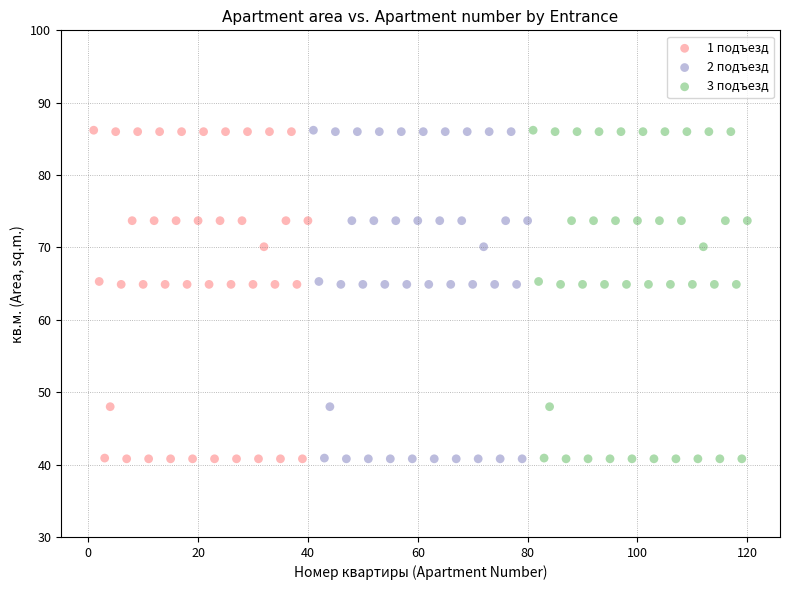

What are all the series names shown in the legend?

1 подъезд, 2 подъезд, 3 подъезд